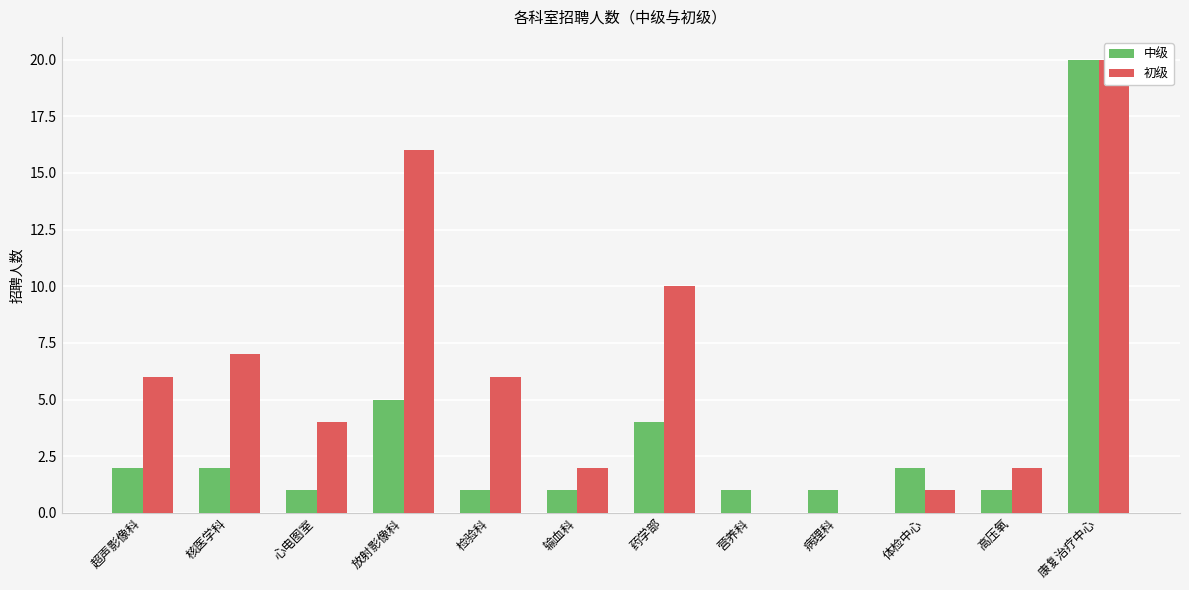

What is the value of the 中级 bar at the 4th from the left?

5